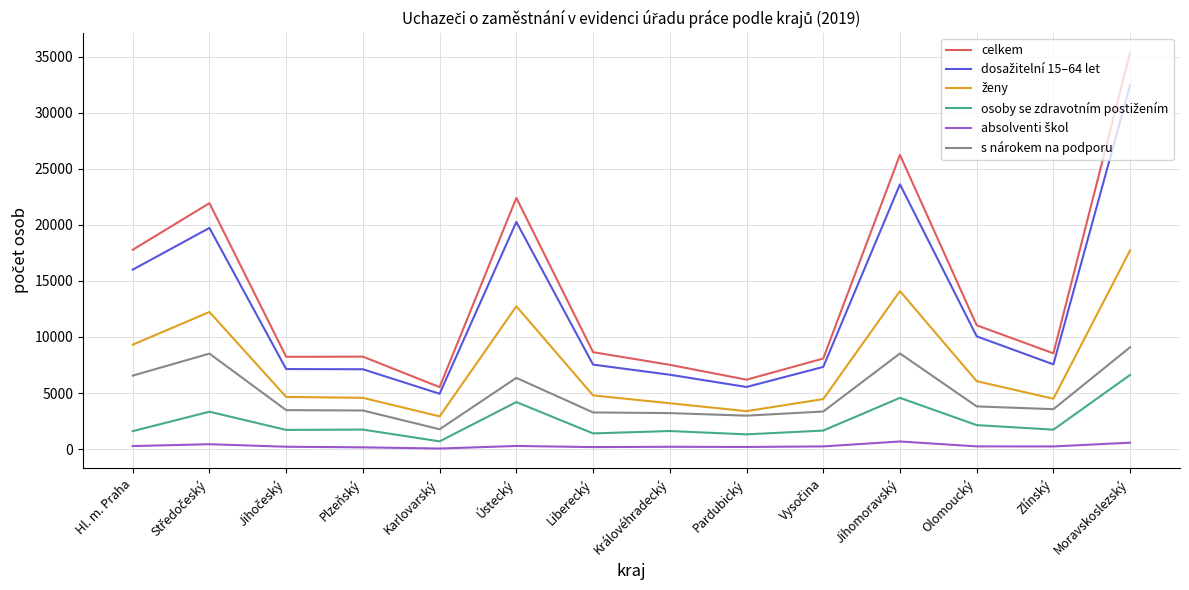

Which series has the largest range (max minus min)?

celkem